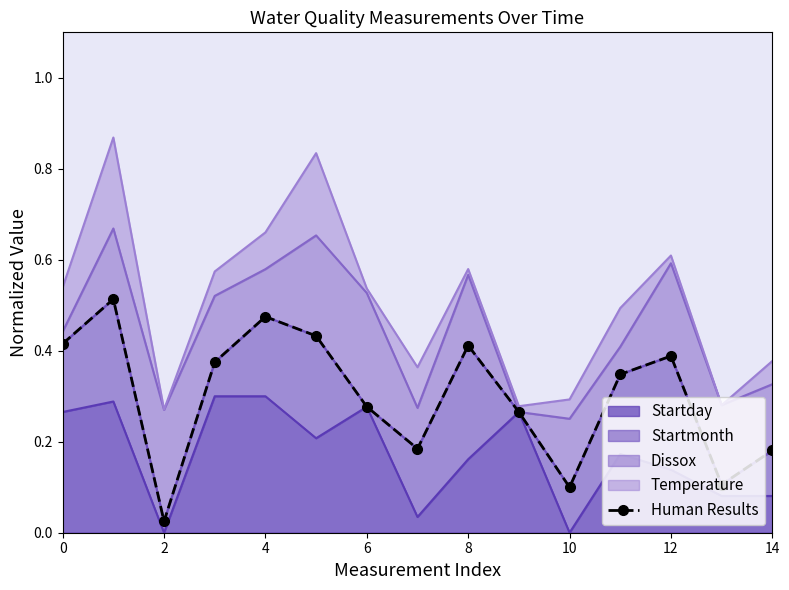

What is the sum of all values?

4.5